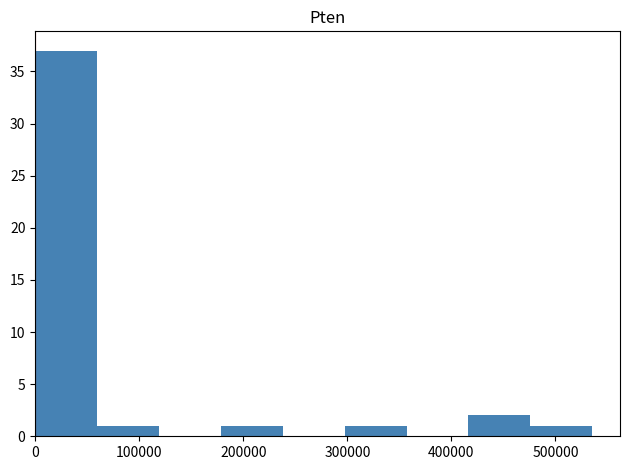

Reading left to right, transcribe this chart: for each bar, give the range it covers on the x-axis and its height. Neither the bar edges nor the heights are printed on the chart, so give them approximately, as read against the axes.

0 to 60000: 37
60000 to 120000: 1
120000 to 180000: 0
180000 to 240000: 1
240000 to 300000: 0
300000 to 360000: 1
360000 to 420000: 0
420000 to 480000: 2
480000 to 540000: 1